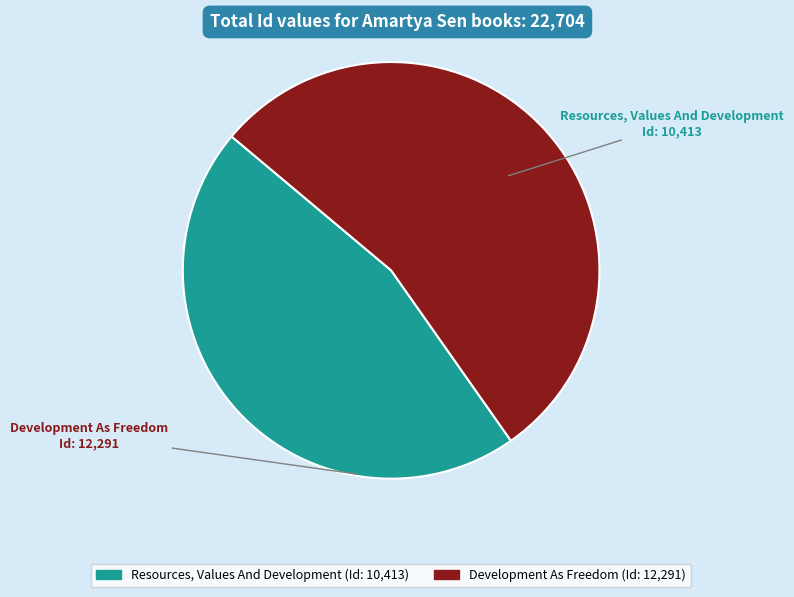

Do Development As Freedom and Resources, Values And Development together represent more than half of the pie?

Yes